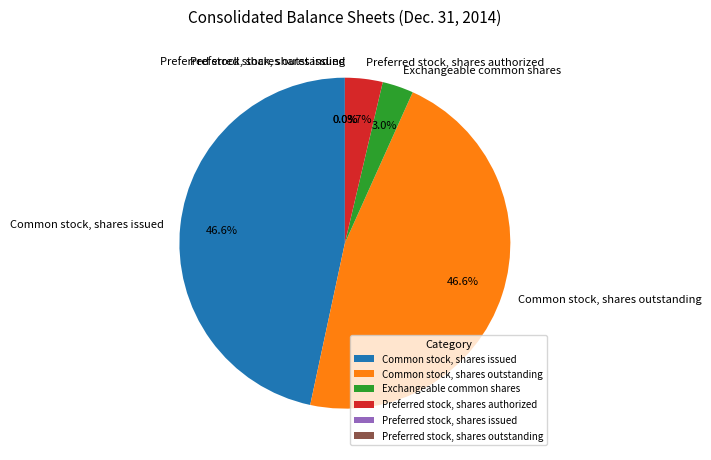

The Preferred stock, shares authorized slice represents 1% of the pie. True or false?

False